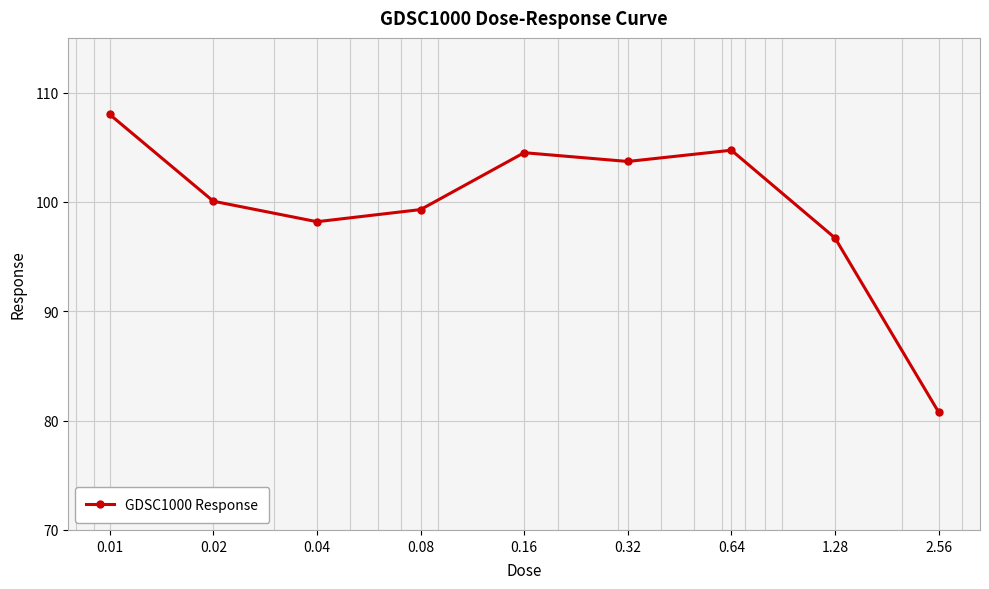

True or false: the data has more than 0 interior local peaks.

True